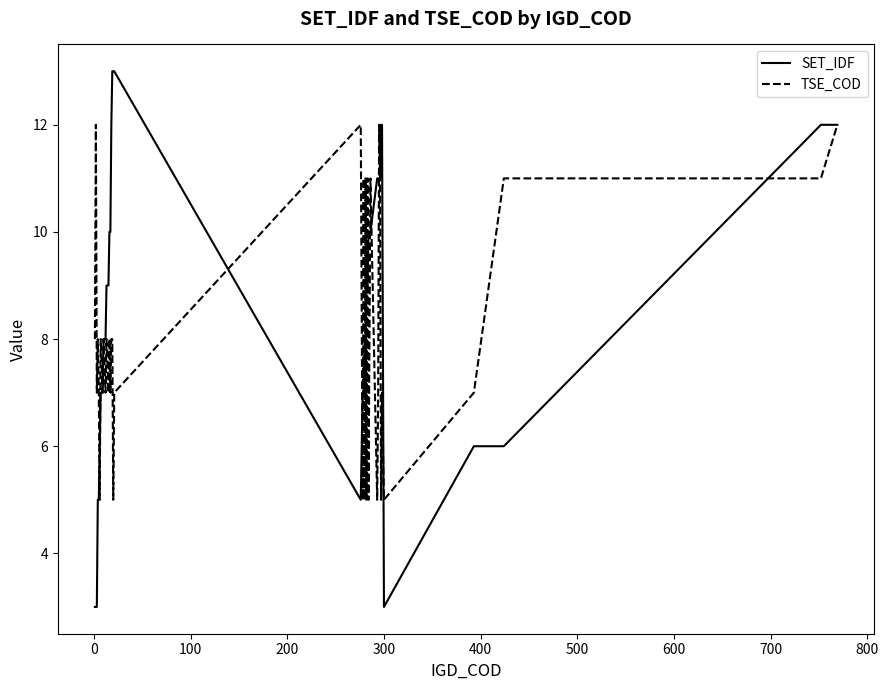

Which series has the largest total across all categories?

SET_IDF